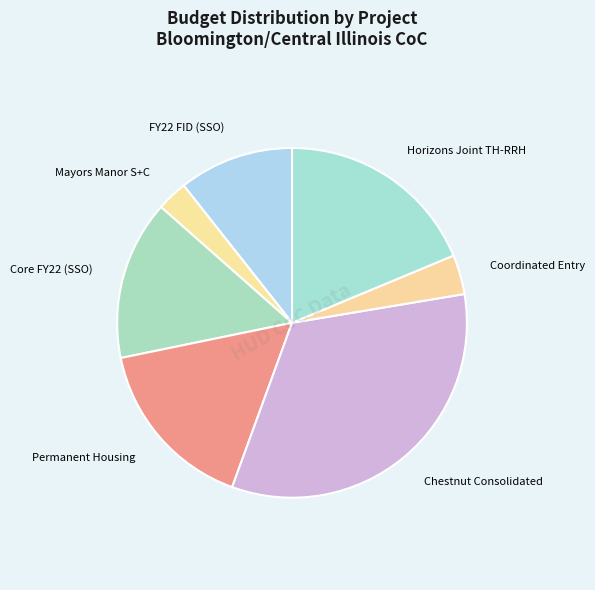

What is the ratio of the value at Mayors Manor S+C to the value at Chestnut Consolidated?

0.1